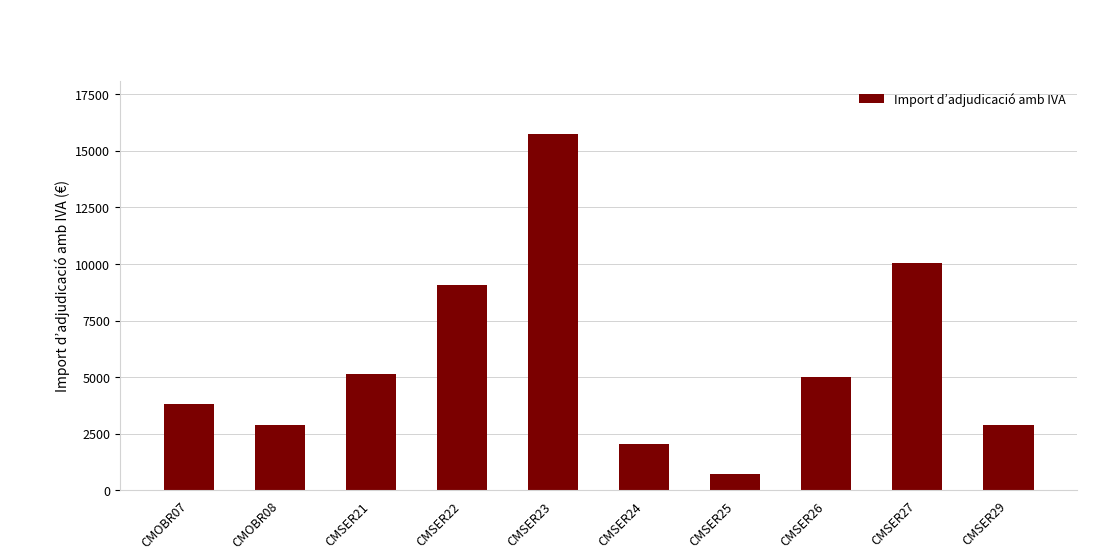

Count the number of values greater than 5021.

5